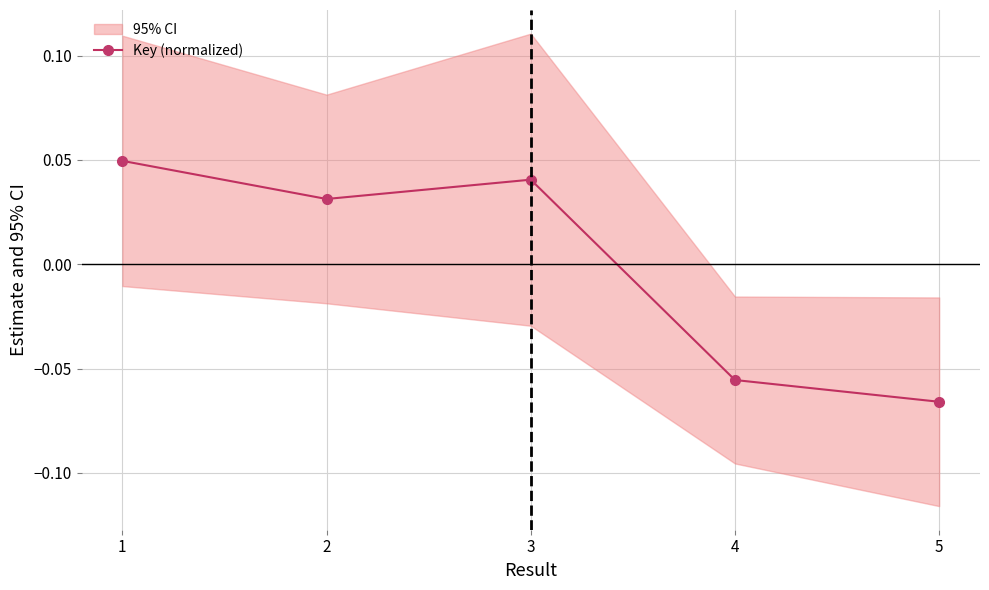

How many data points does each series have?

5